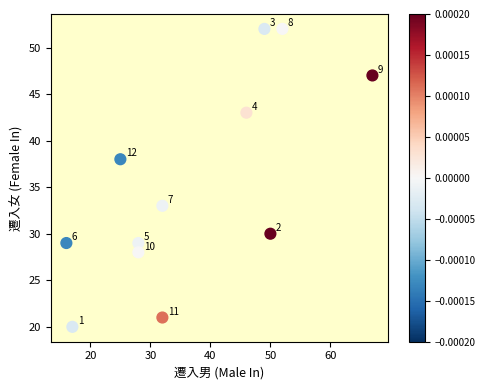

What is the average X value?

37